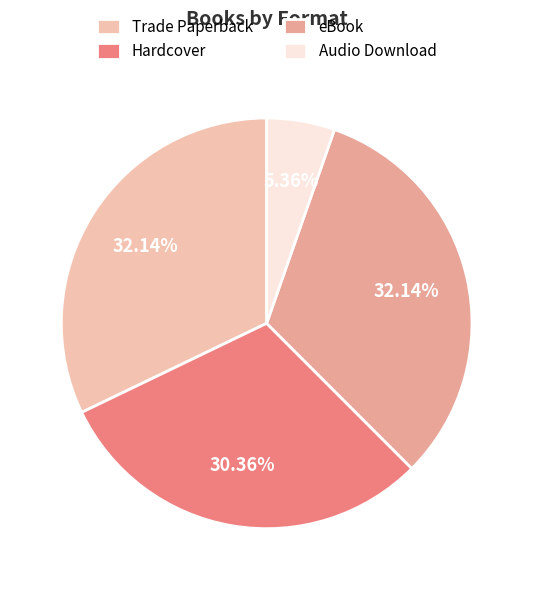

What is the ratio of the value at Hardcover to the value at Trade Paperback?

0.9